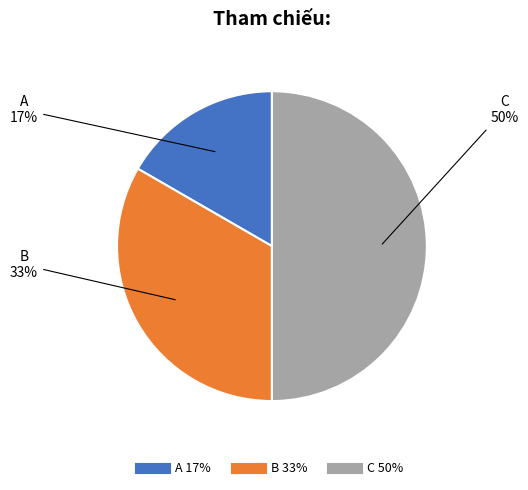

What is the largest slice in the pie chart?

C